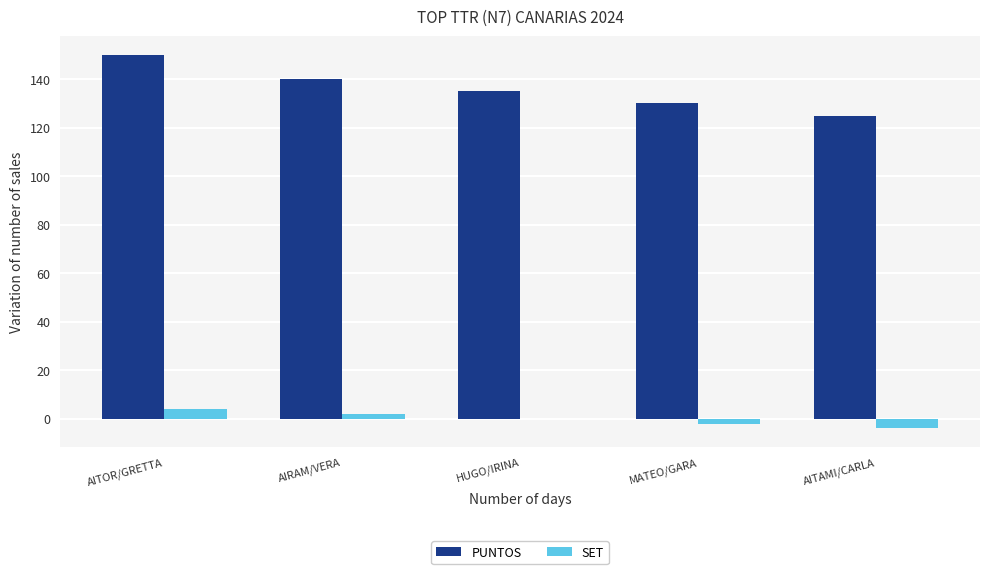

What is the maximum value for PUNTOS?

150